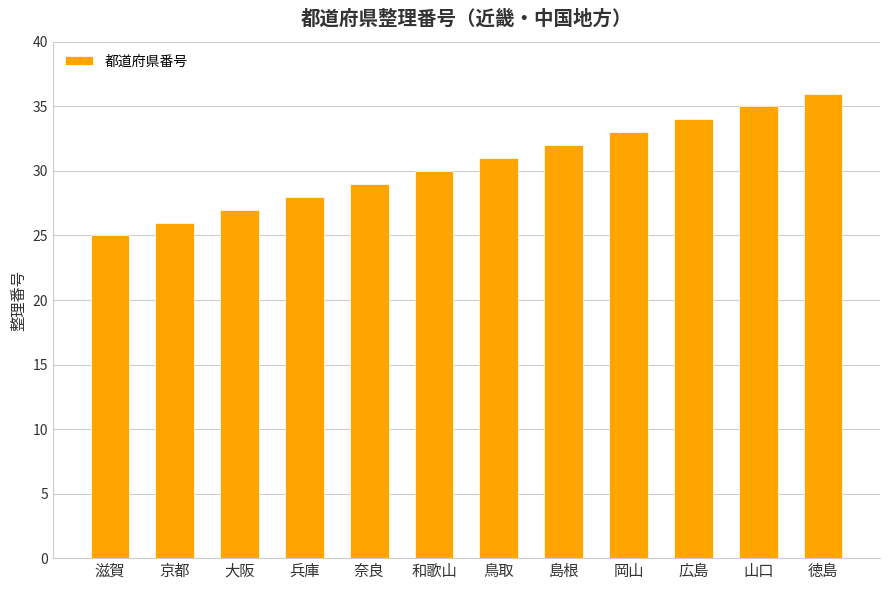

Which category has the lowest value across all series?

滋賀